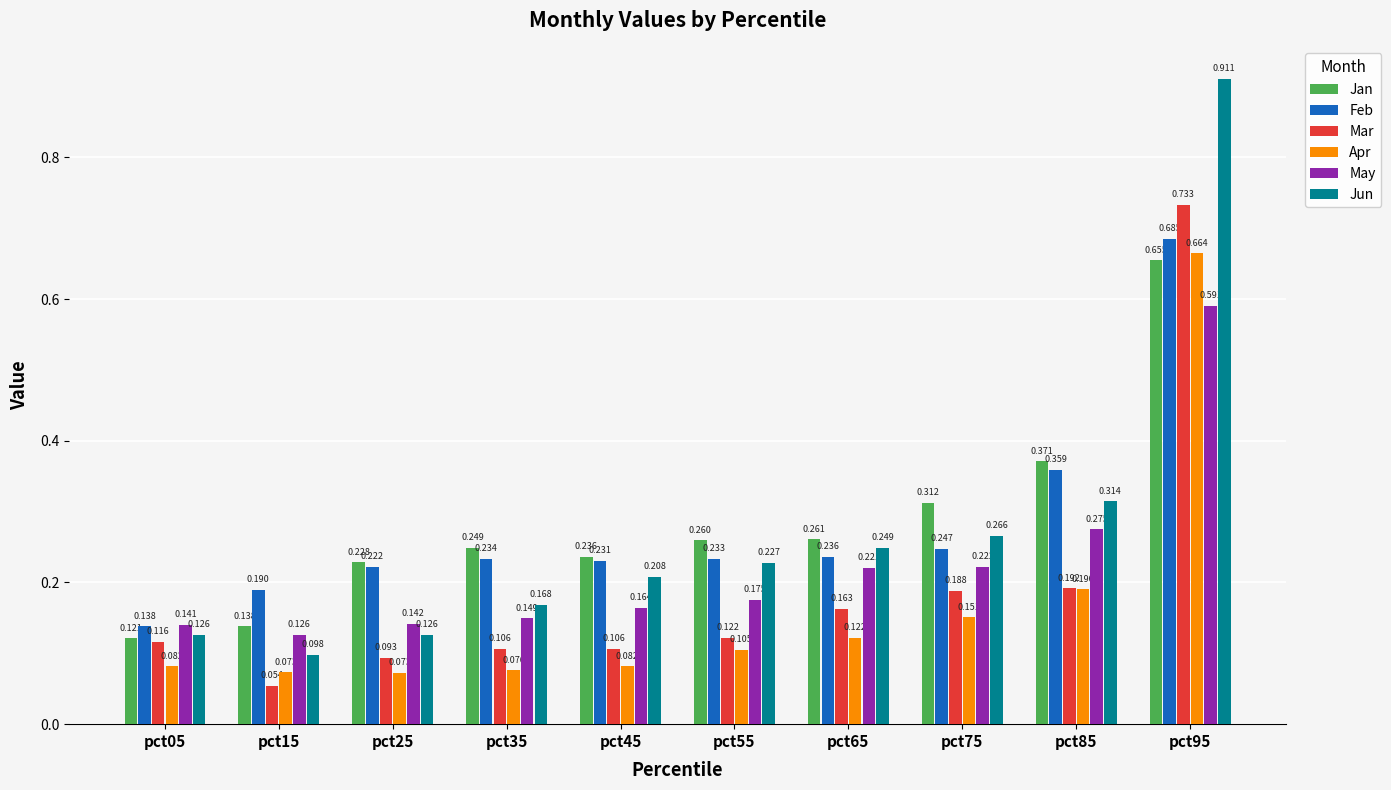

Count the number of categories in the chart.

10